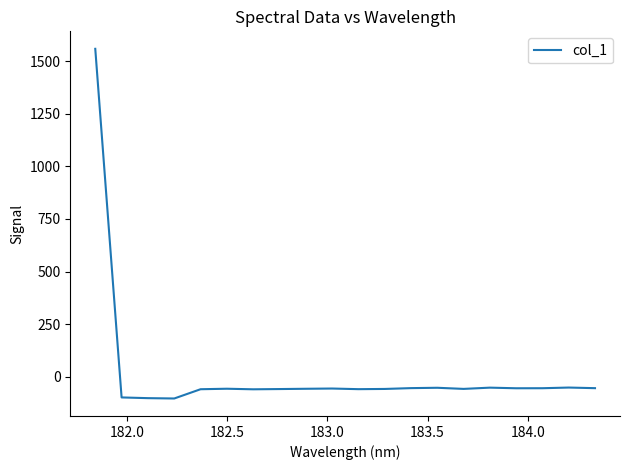

What is the smallest value displayed?

-103.2